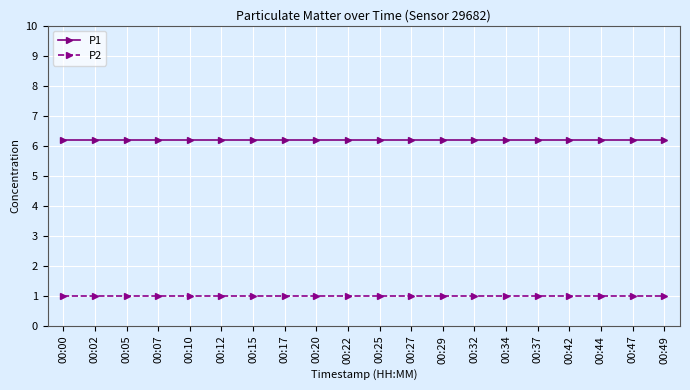

Is it true that P1 equals 6.2 at 00:02?

True